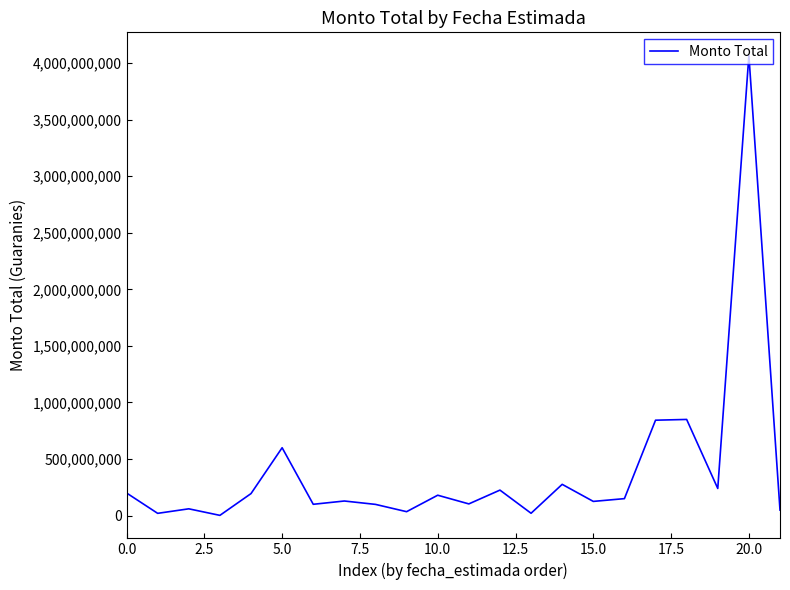

What is the maximum value shown in the chart?

4068542230